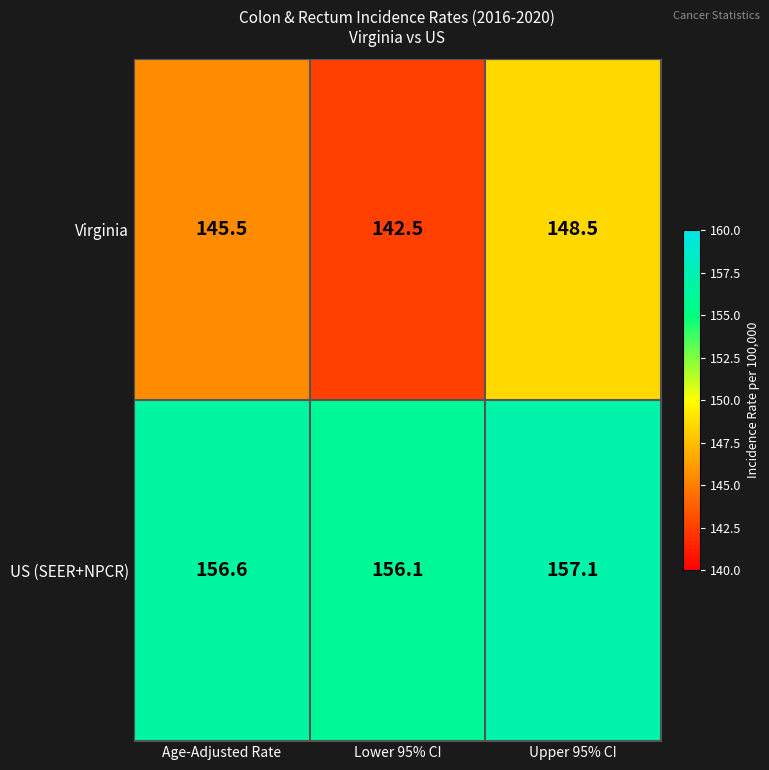

The Virginia series shows 254.7 at Lower 95% CI. True or false?

False